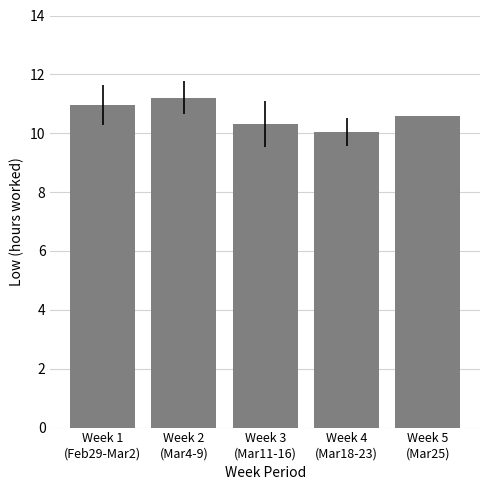

What is the average value?

10.6